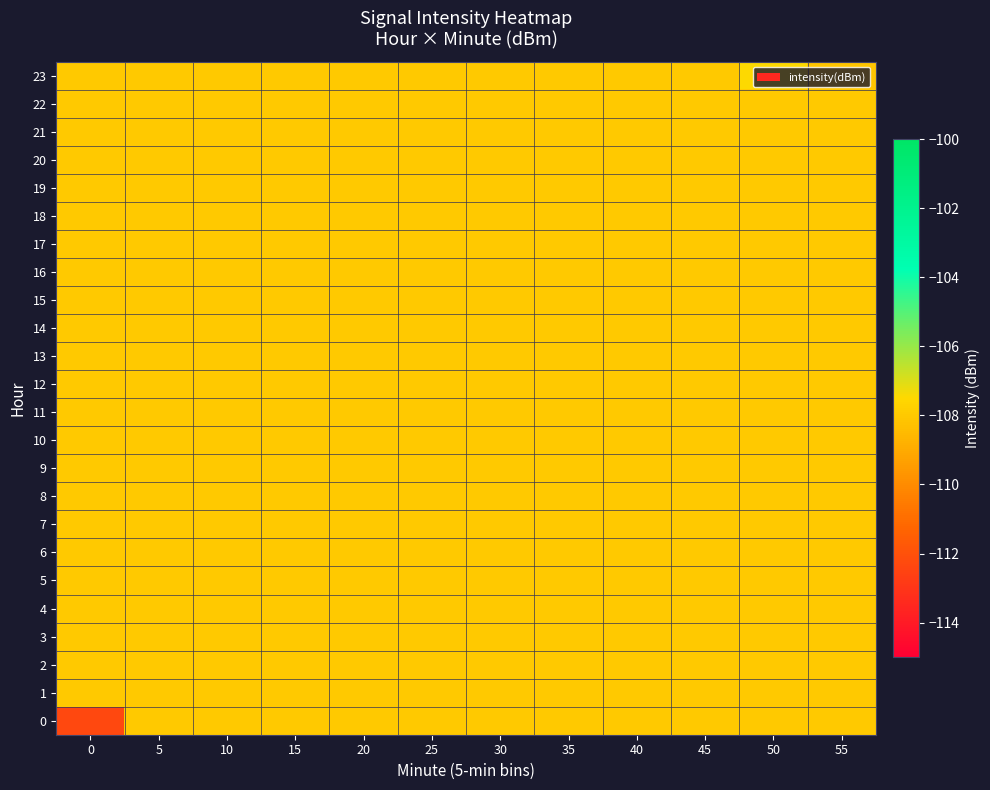

At which category is the sum across all series the highest?

50